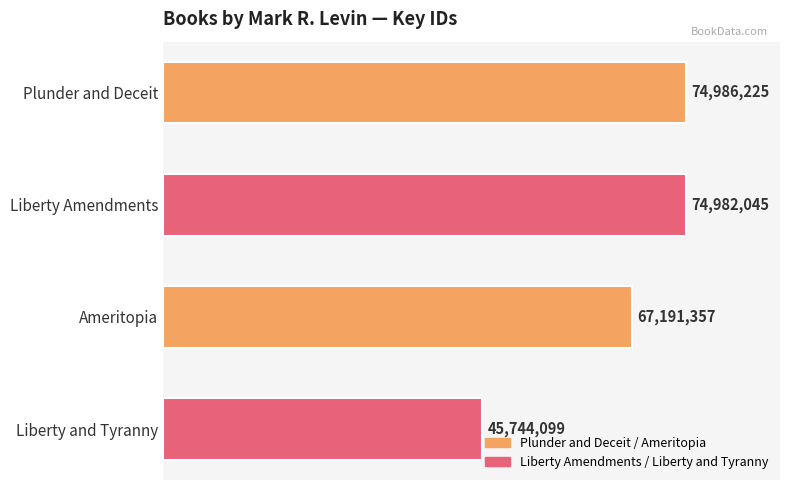

Rank the categories by value from highest to lowest.

Plunder and Deceit, Liberty Amendments, Ameritopia, Liberty and Tyranny